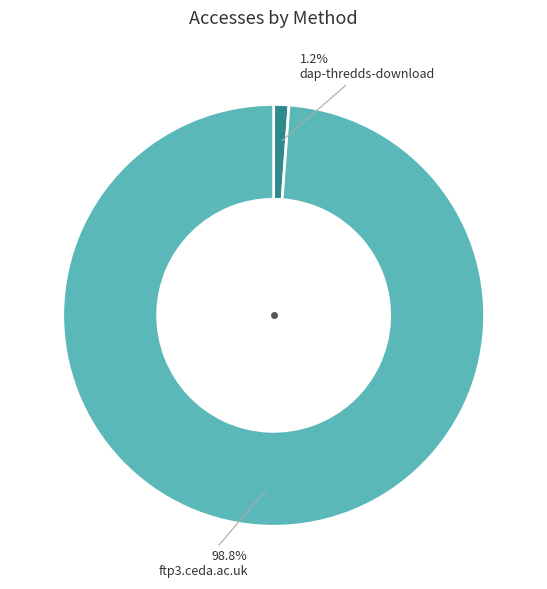

How many slices are in this pie chart?

2